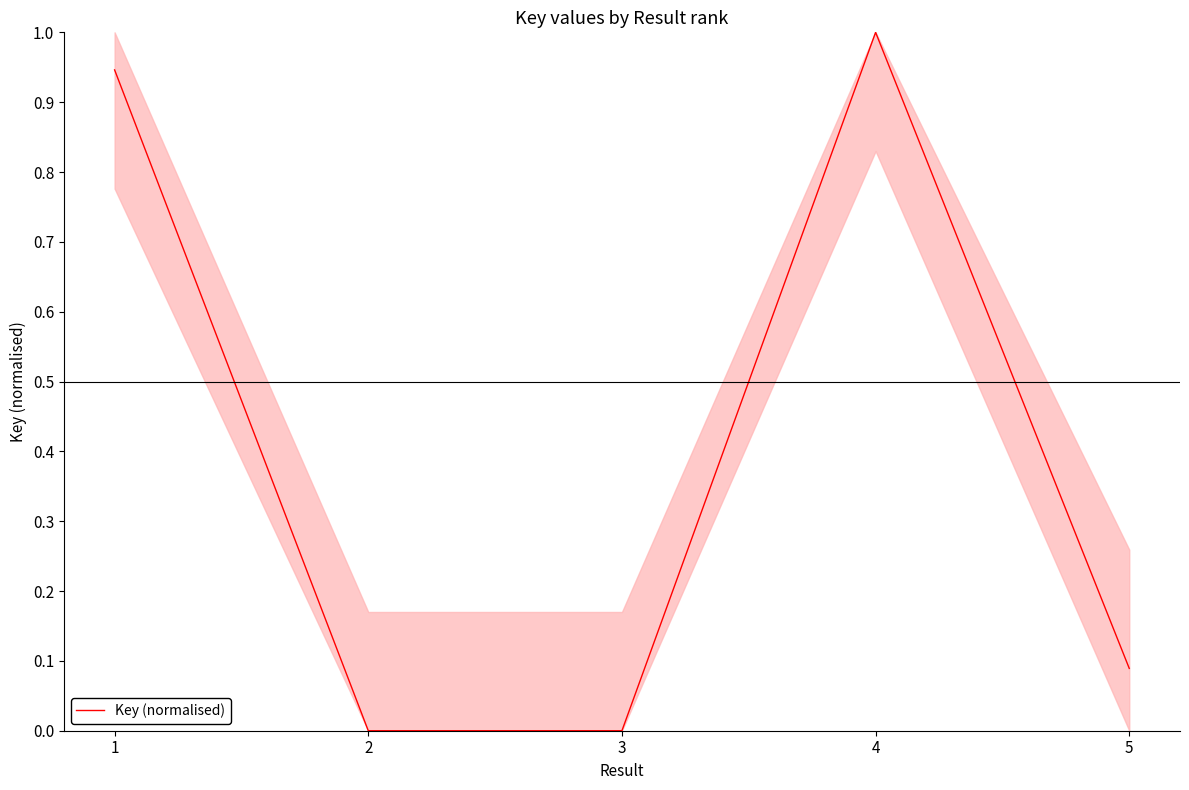

The value at 3 is 0.0. True or false?

True